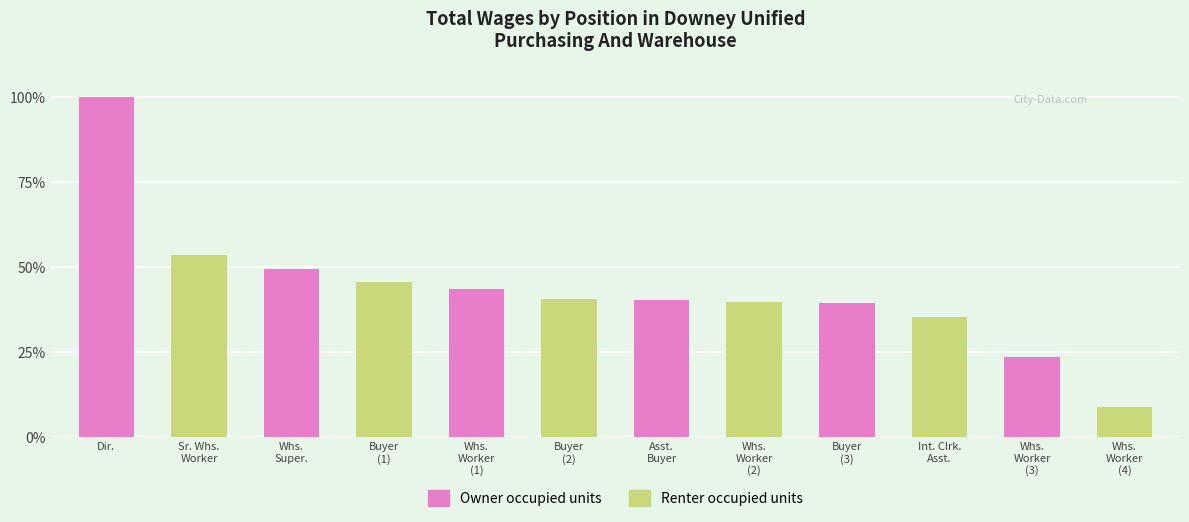

What is the difference between the maximum and second lowest values?

76.6